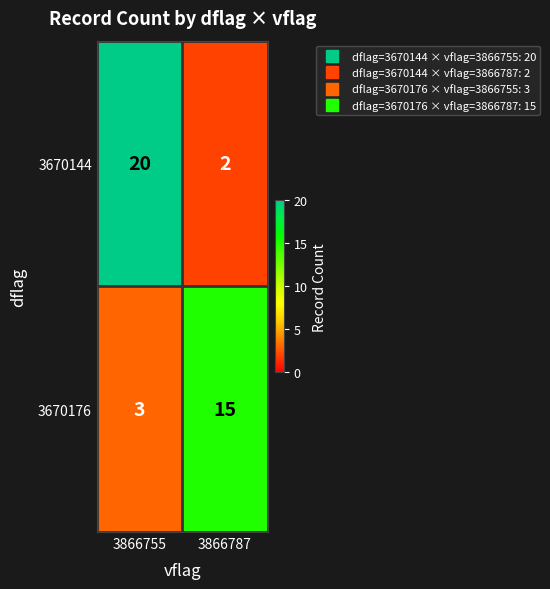

What is the spread (max minus min) of values at 3866755?

17